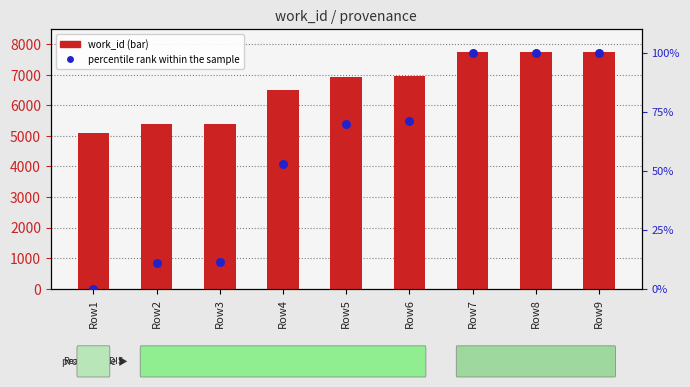

At how many categories does at least one series exceed 5610?

6